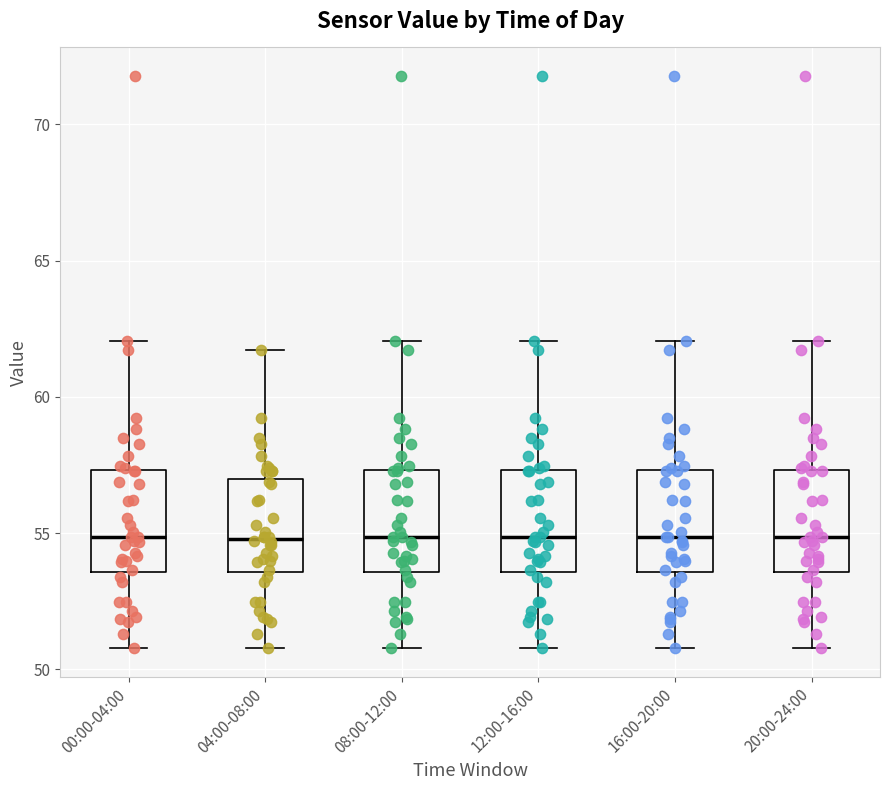

Reading left to right, read every box against the y-axis: the position of its median line, the range the box covers, and the ends of its whiskers. The values are not printed on the chart, so give them approximately, as read against the axis.

00:00-04:00: median 55.0, box 53.5 to 57.5, whiskers 51.0 to 62.0
04:00-08:00: median 55.0, box 53.5 to 57.0, whiskers 51.0 to 61.5
08:00-12:00: median 55.0, box 53.5 to 57.5, whiskers 51.0 to 62.0
12:00-16:00: median 55.0, box 53.5 to 57.5, whiskers 51.0 to 62.0
16:00-20:00: median 55.0, box 53.5 to 57.5, whiskers 51.0 to 62.0
20:00-24:00: median 55.0, box 53.5 to 57.5, whiskers 51.0 to 62.0